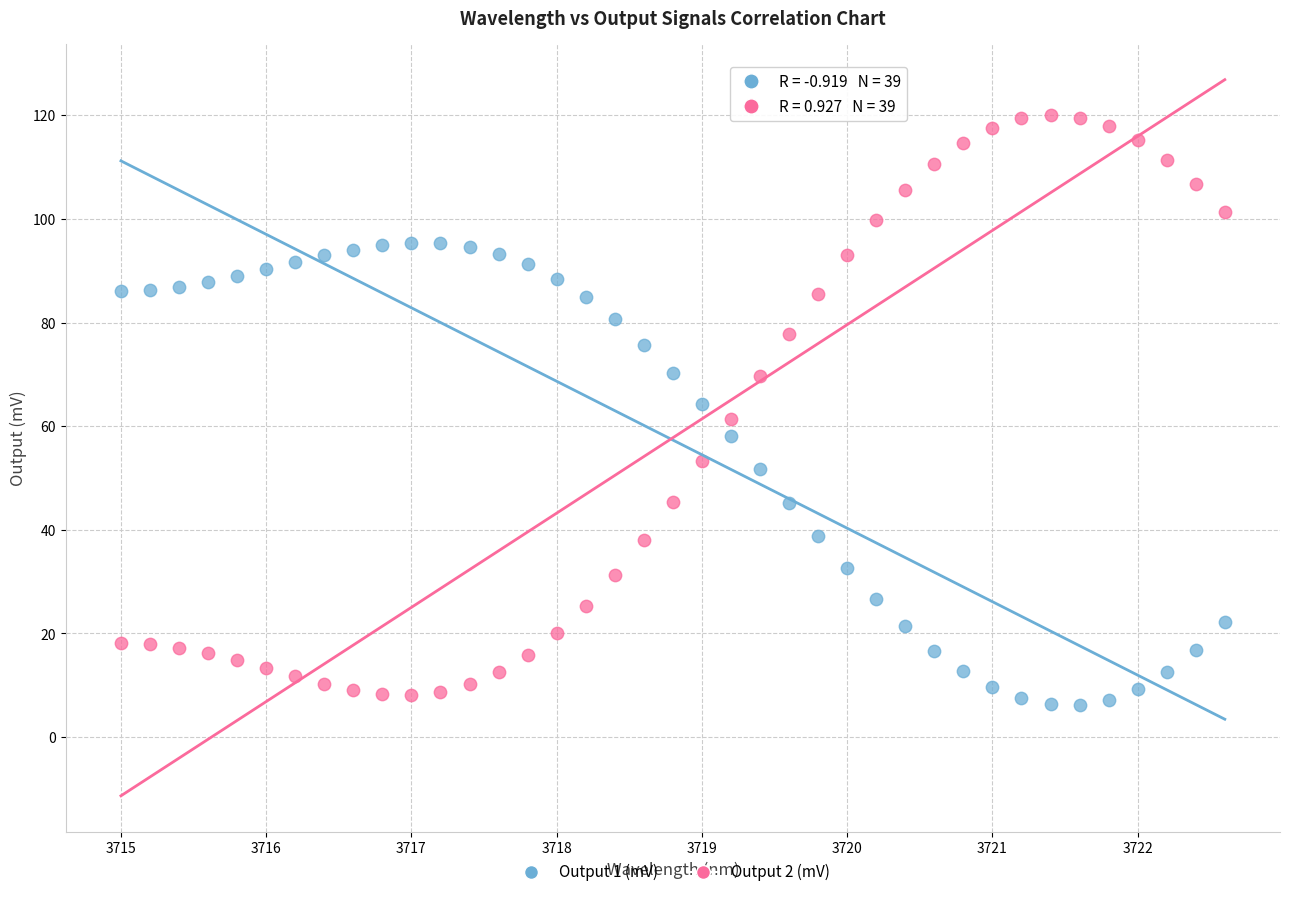

Which series reaches the maximum Y coordinate?

Output 2 (mV)